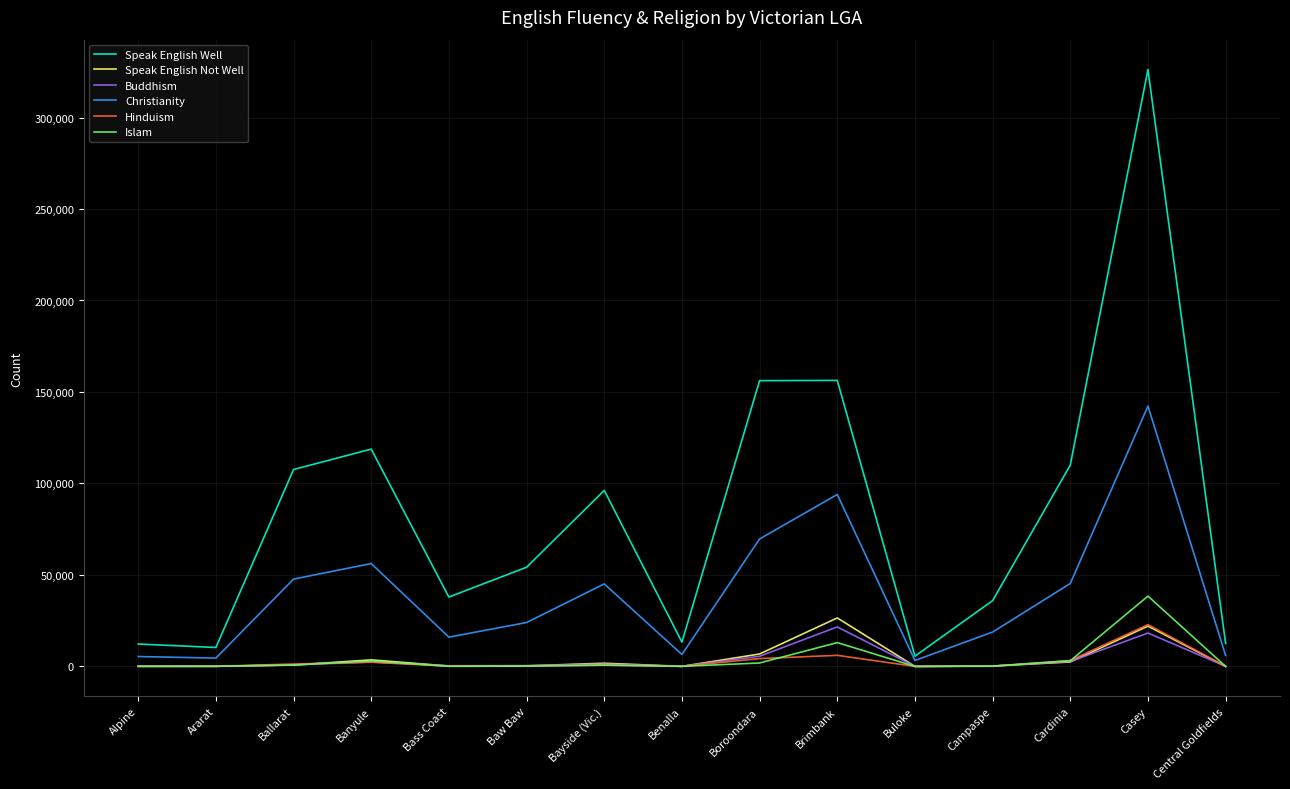

True or false: Buddhism has a value of 21602 at Brimbank.

True